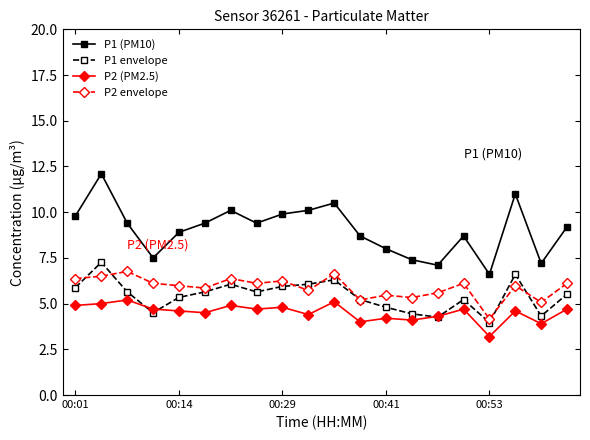

What is the average value of the P2 (PM2.5) series?

4.5